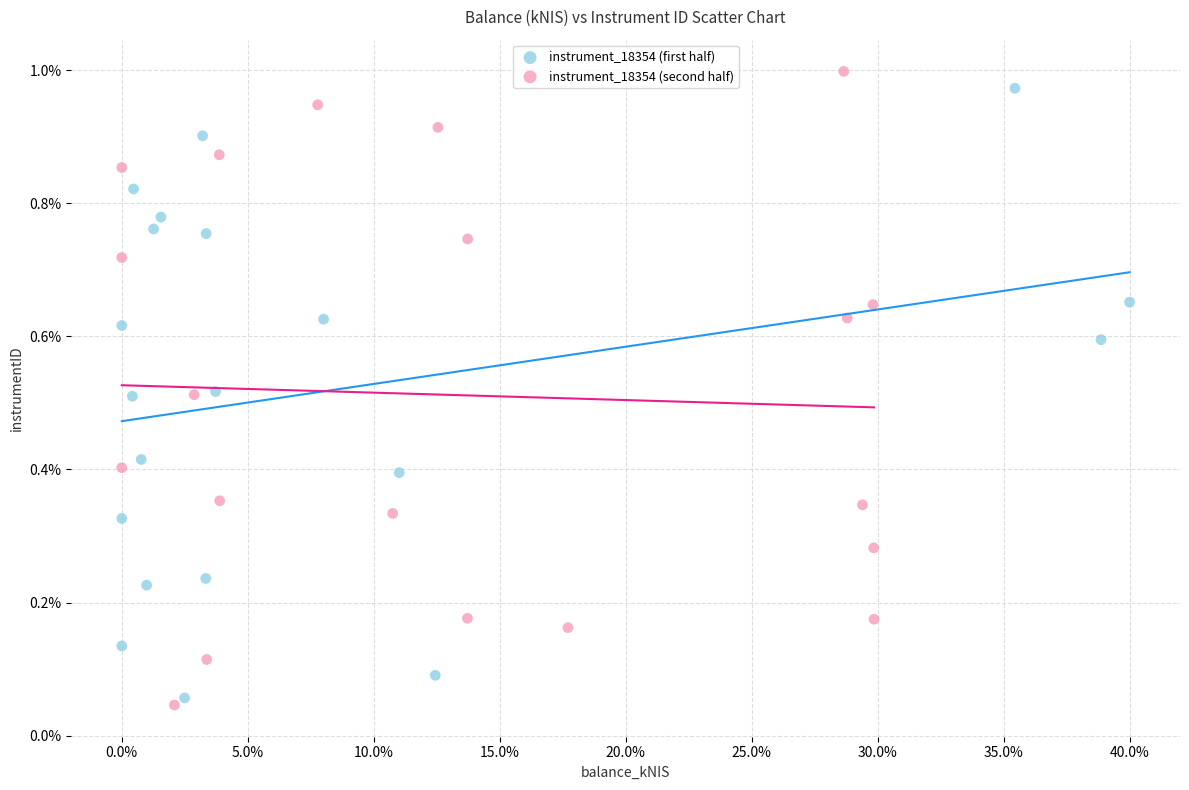

Which series contains the highest Y value?

instrument_18354 (second half)